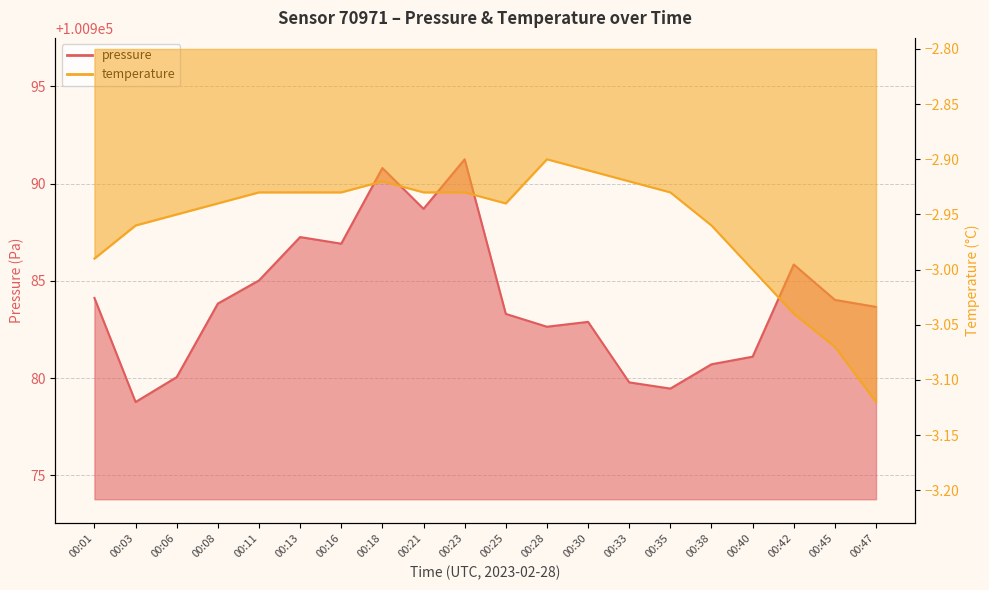

True or false: pressure and temperature cross at least once.

False